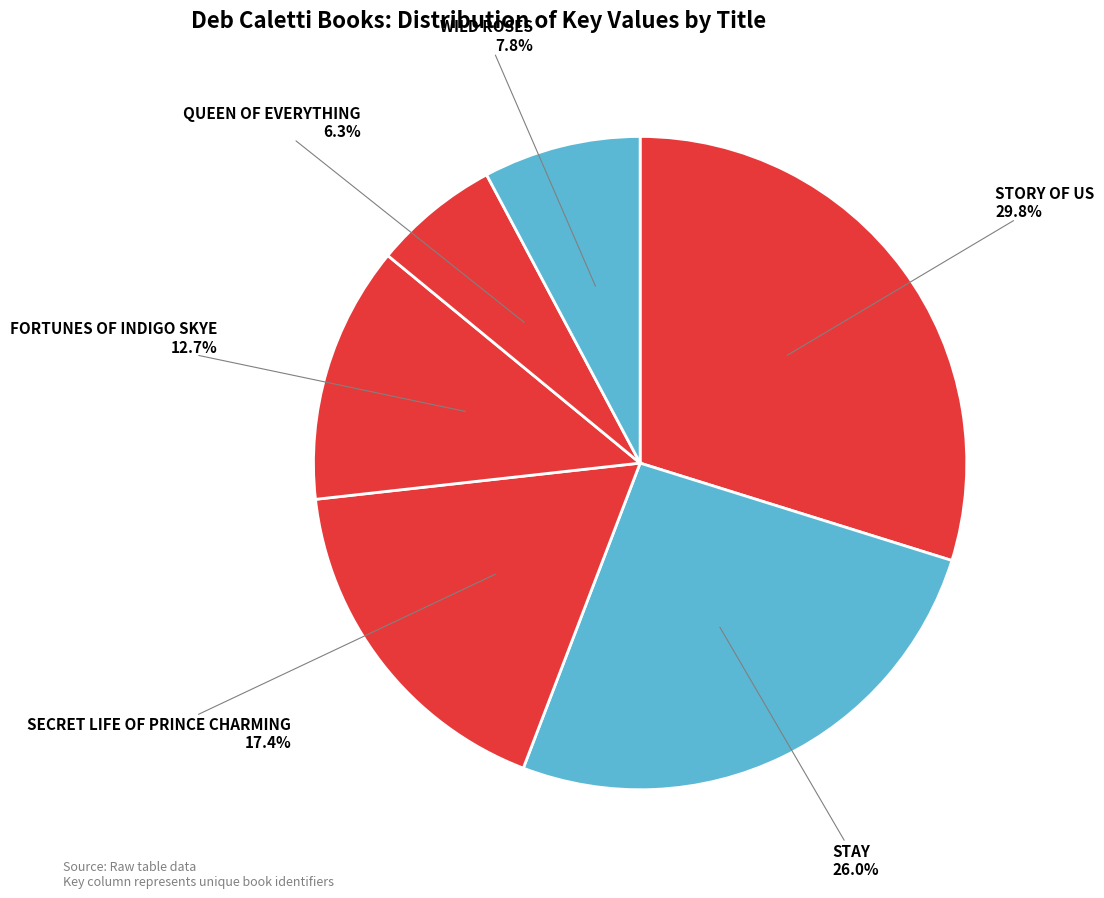

Which category has the smallest portion of the pie?

Queen of Everything